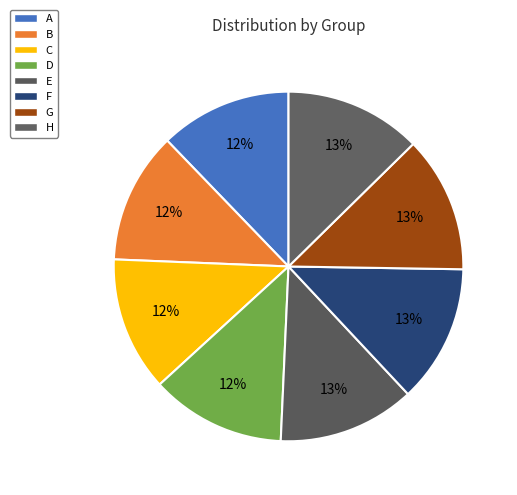

To the nearest percent, what is the difference between the B and E slice percentages?

1%